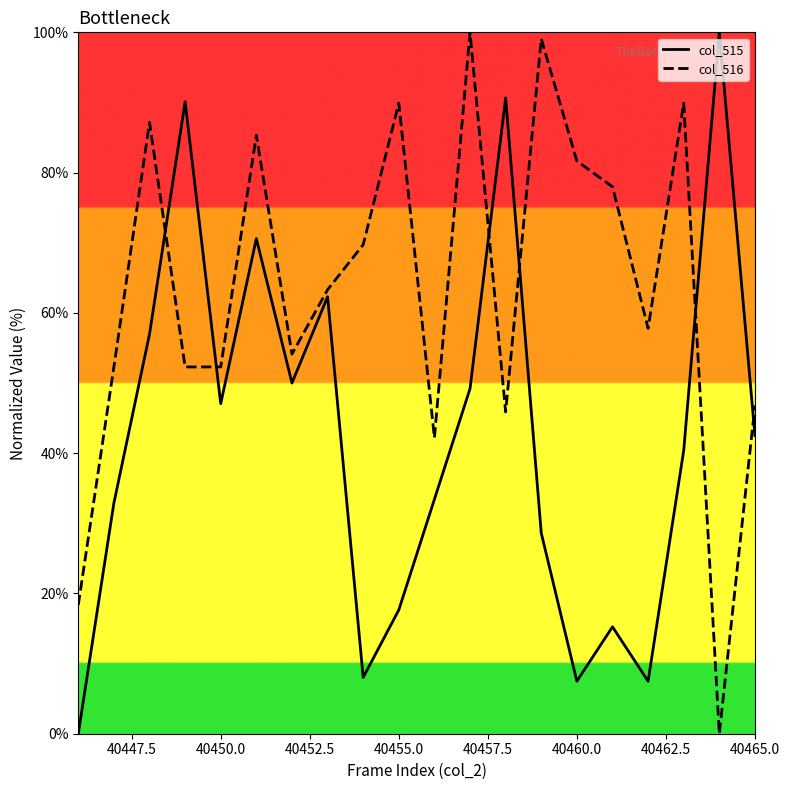

Reading left to right, what are all the values shown in this chart?

col_515_line: 0.0	32.9	57.0	90.1	47.1	70.6	50.0	62.3	8.0	17.6	33.4	49.2	90.6	28.6	7.5	15.2	7.5	40.4	100.0	42.5
col_516_line: 18.3	52.3	87.2	52.3	52.3	85.3	54.1	63.3	69.7	89.9	42.2	100.0	45.9	99.1	81.7	78.0	57.8	89.9	0.0	46.8